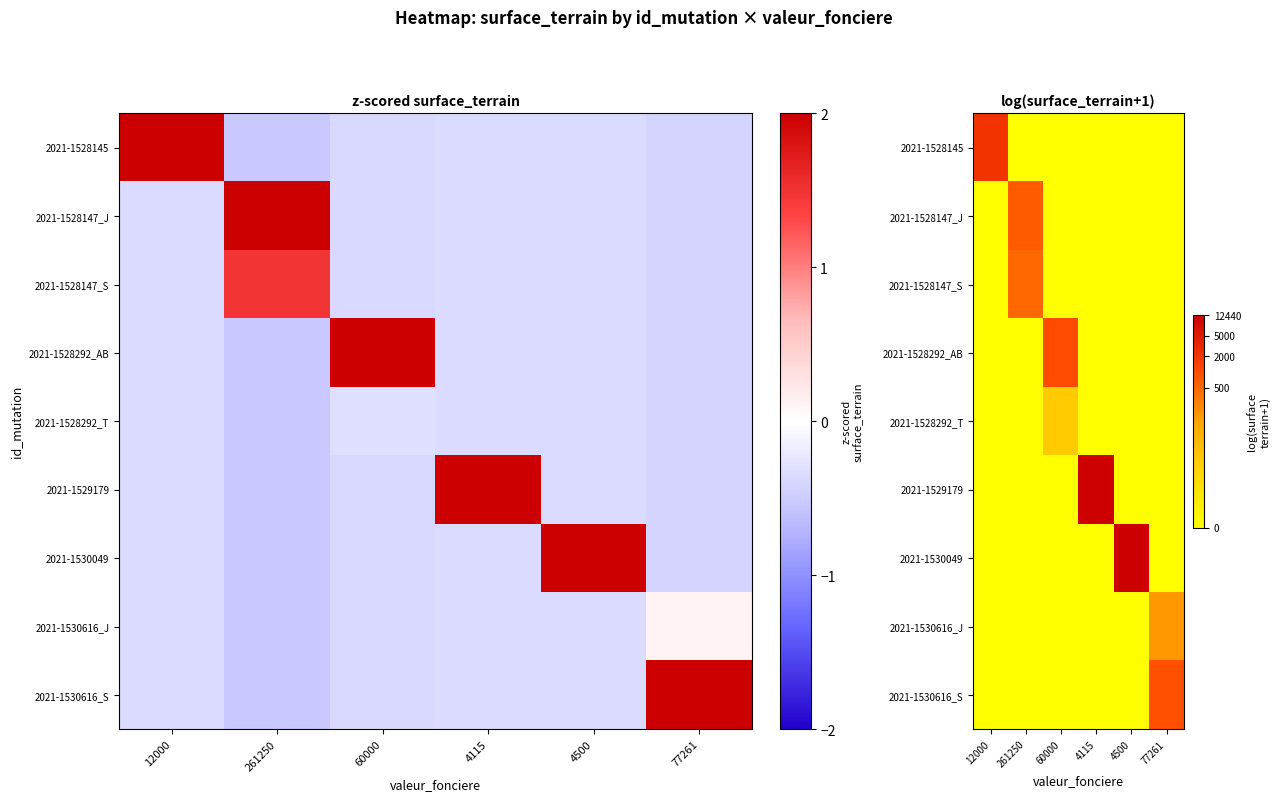

The 2021-1528145 series shows -2.6 at 4500. True or false?

False